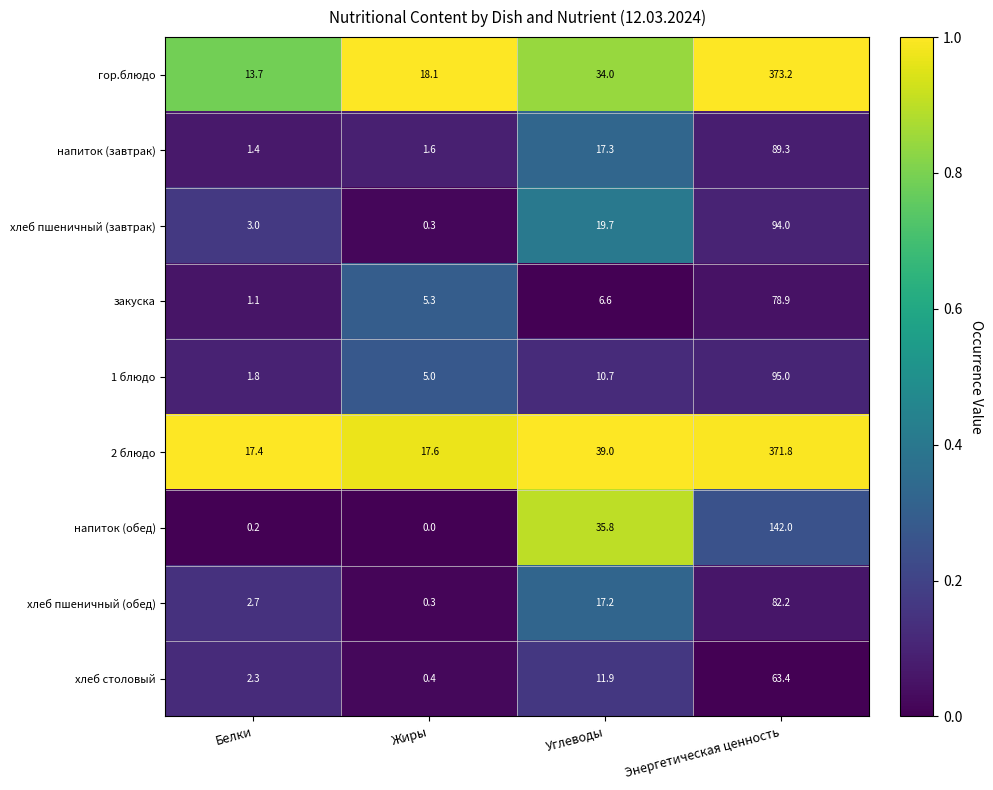

What is the difference between the maximum and minimum values in the 2 блюдо series?

354.4